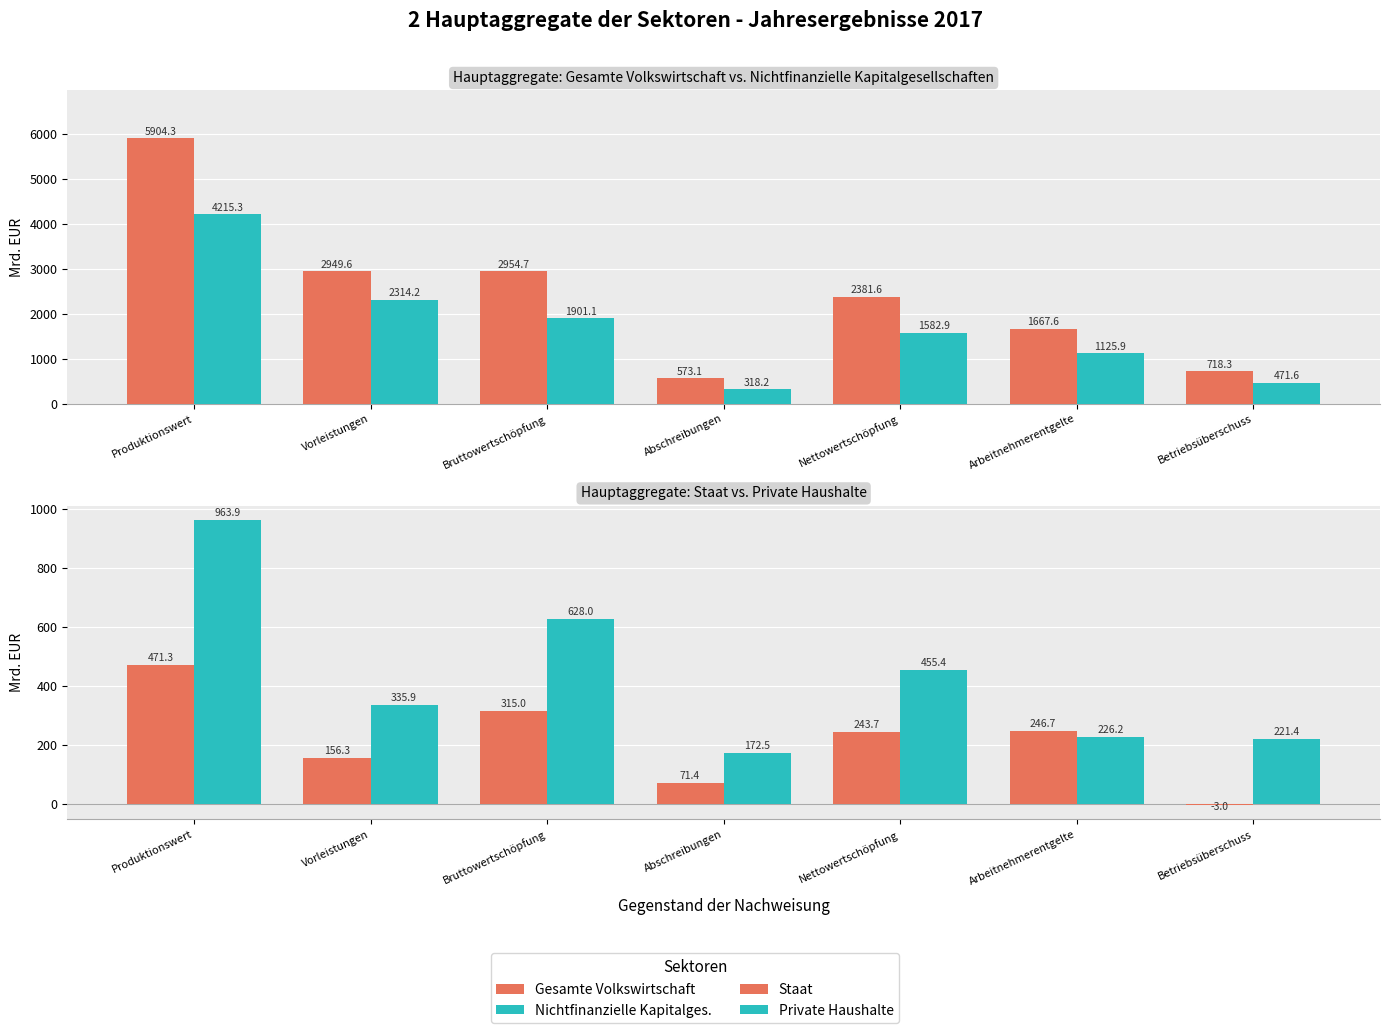

What is the lowest value of the Staat series?

-3.0